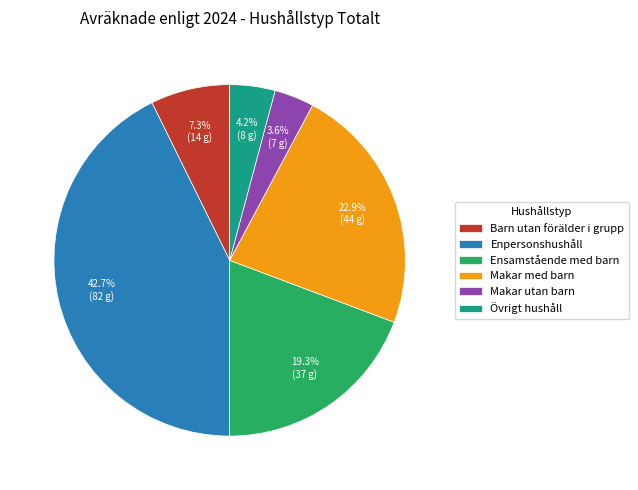

To the nearest percent, what is the difference between the Övrigt hushåll and Ensamstående med barn slice percentages?

15%